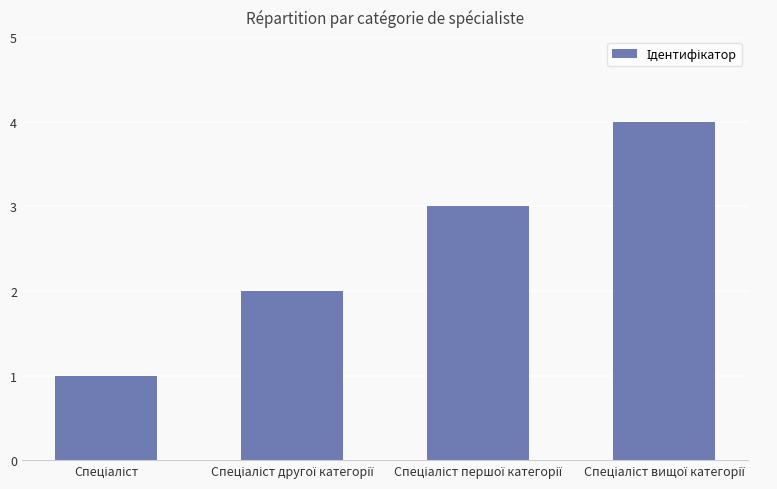

What is the difference between the maximum and minimum values?

3